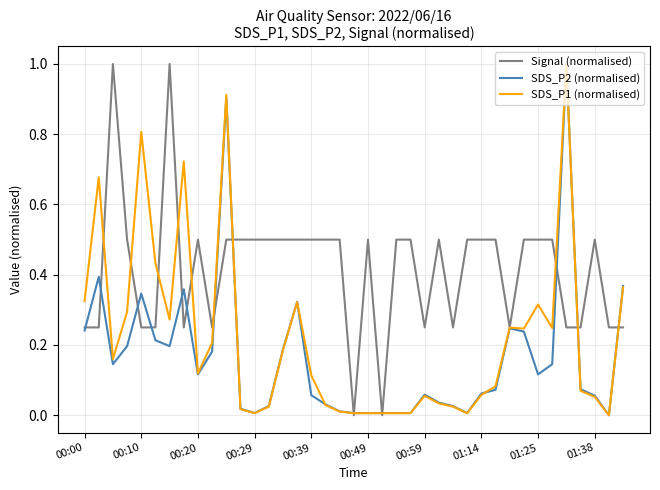

Which series has the largest total across all categories?

Signal (normalised)